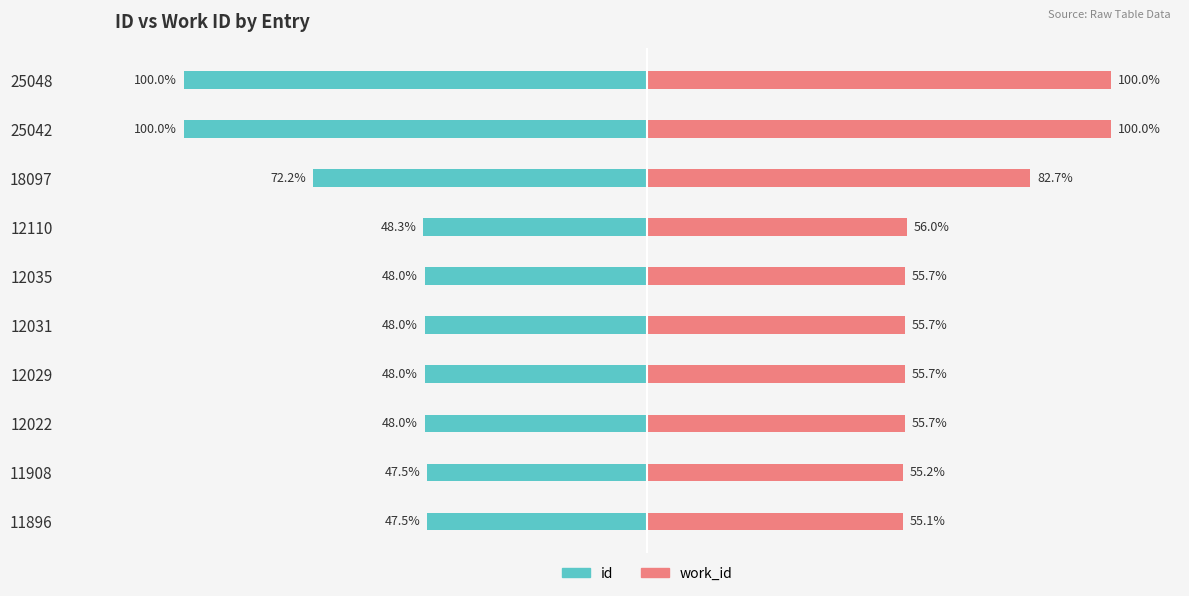

Does the chart contain stacked bars?

No